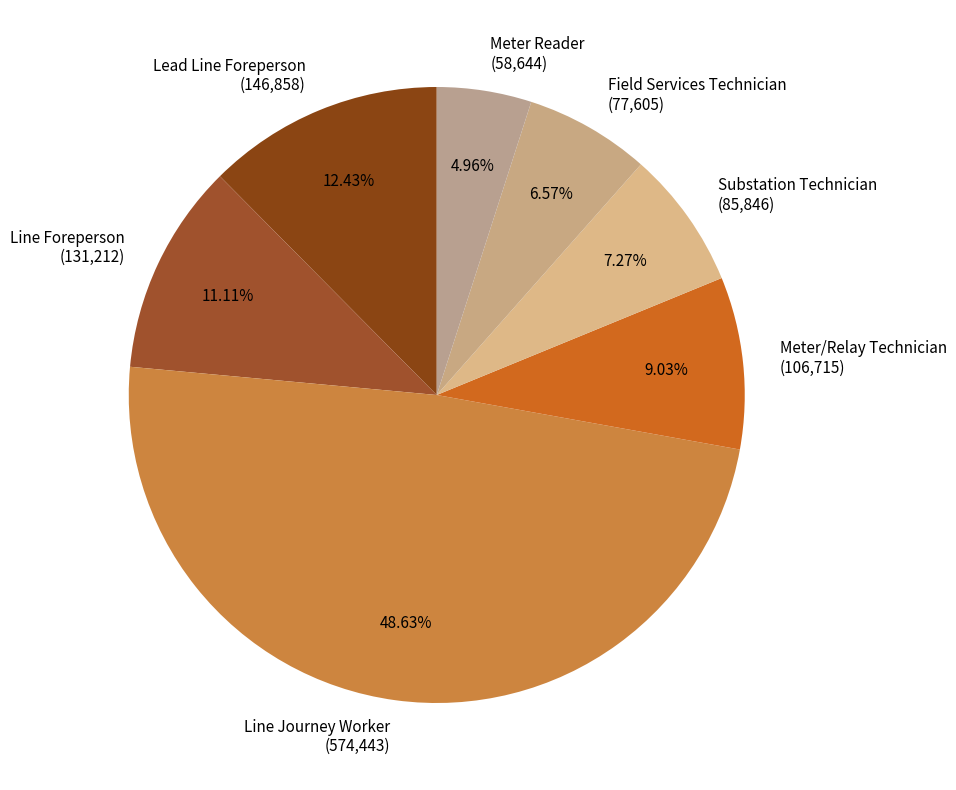

Is there a majority slice in this chart?

No